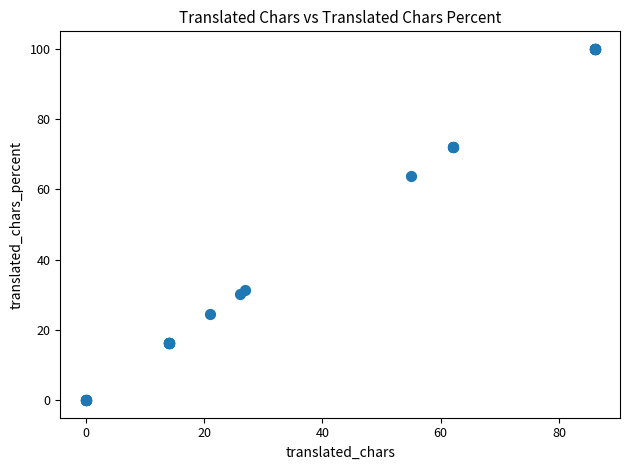

What Y value in the scatter plot is closest to 50?

63.9